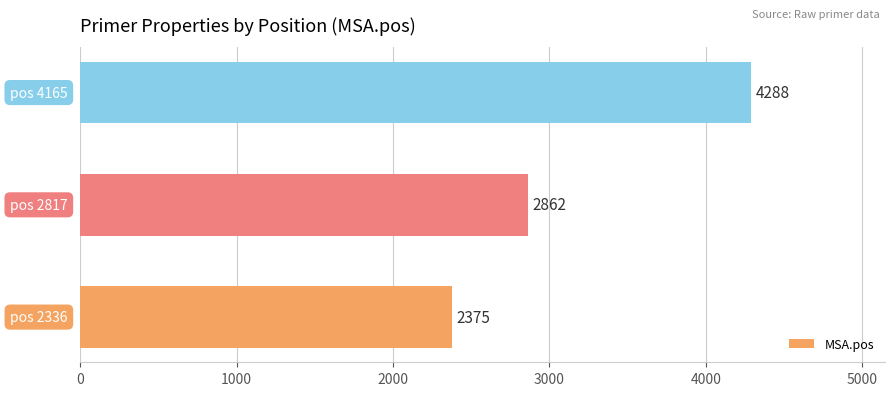

Are the bars horizontal?

Yes